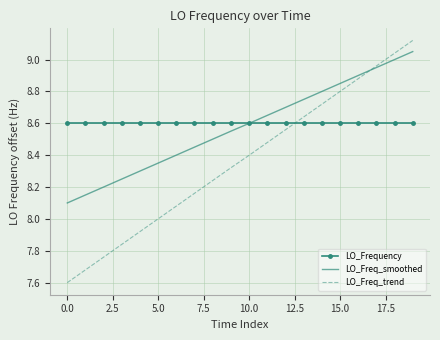

Which series has the largest range (max minus min)?

LO_Freq_trend